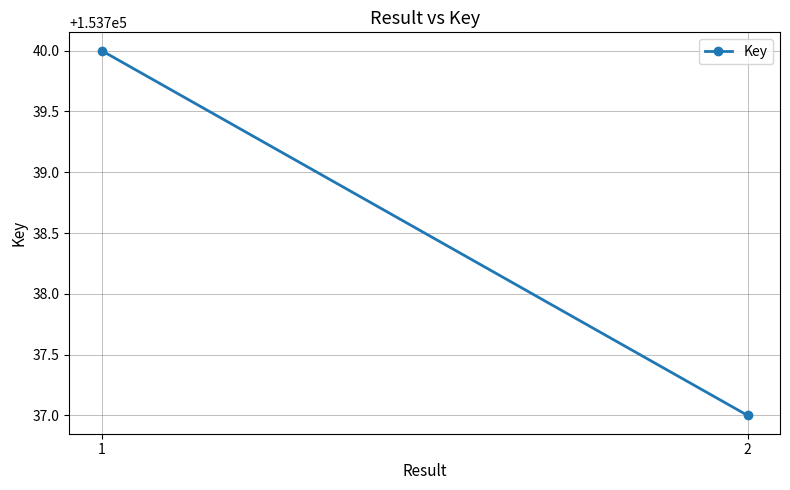

What is the ratio of the value at 2 to the value at 1?

1.0